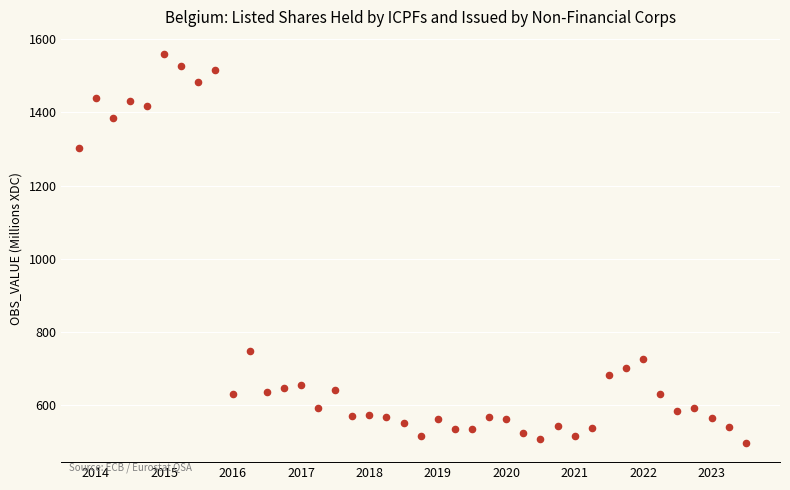

What is the range of X values (max minus min)?

9.8